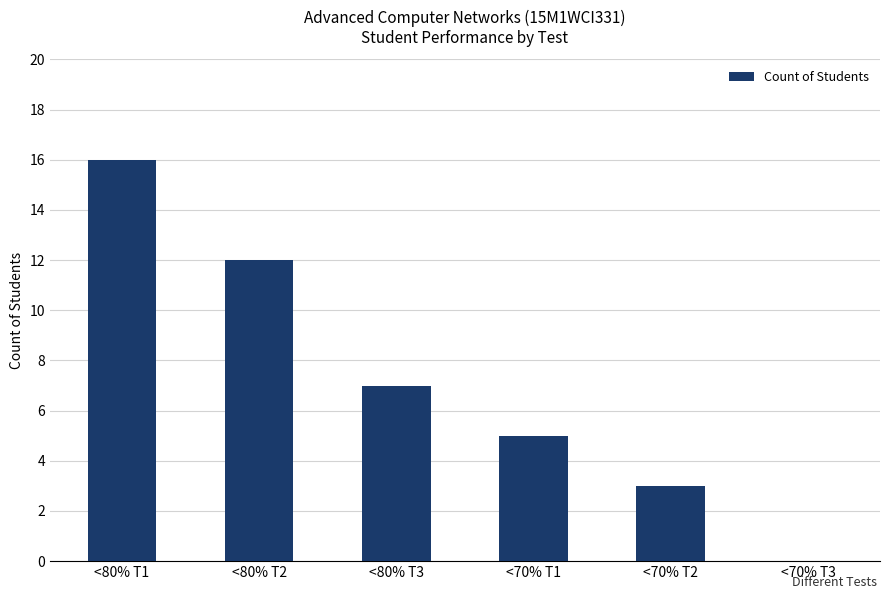

Are the bars horizontal?

No